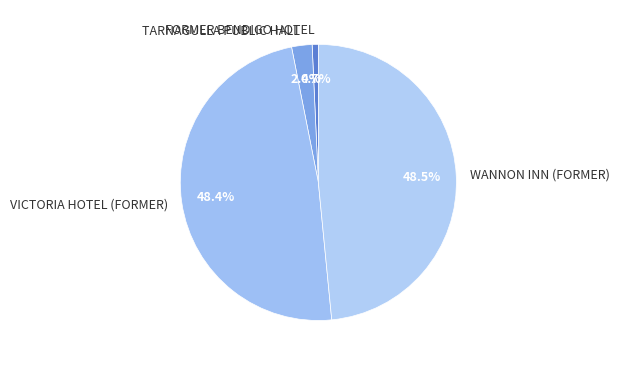

What is the ratio of the value at FORMER BENDIGO HOTEL to the value at TARNAGULLA PUBLIC HALL?

0.3